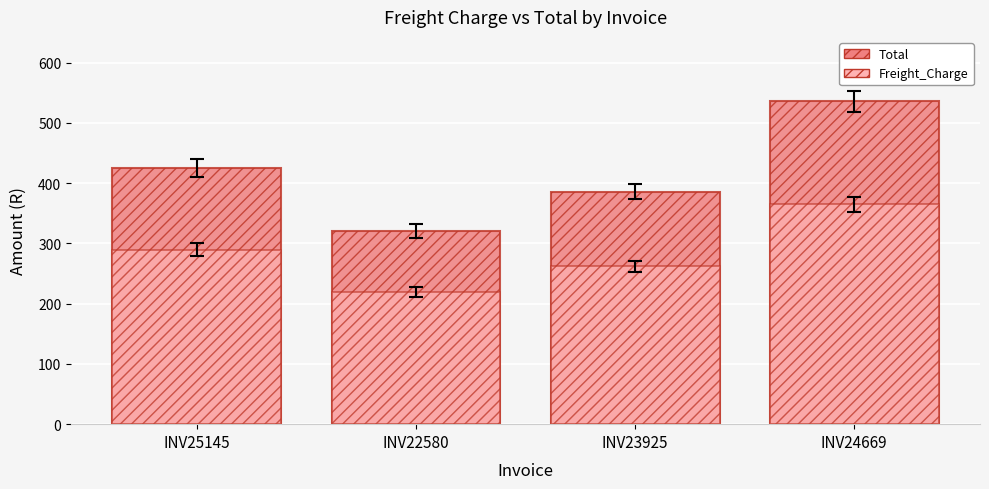

What position from the right is INV22580?

3